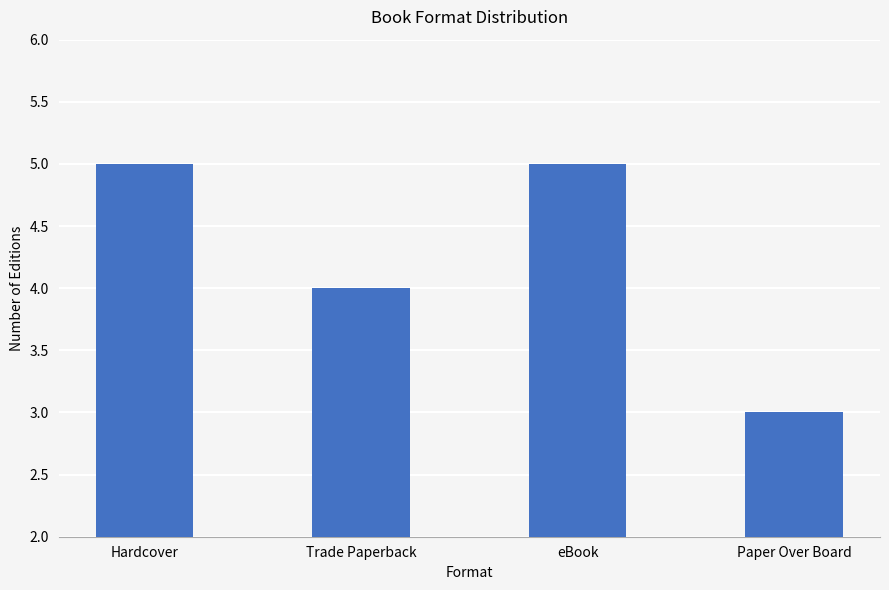

True or false: the data shows 7 at Trade Paperback.

False